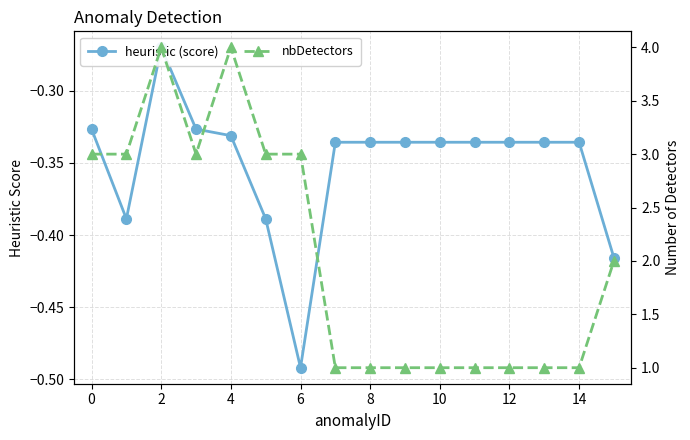

Which series has the largest total across all categories?

nbDetectors